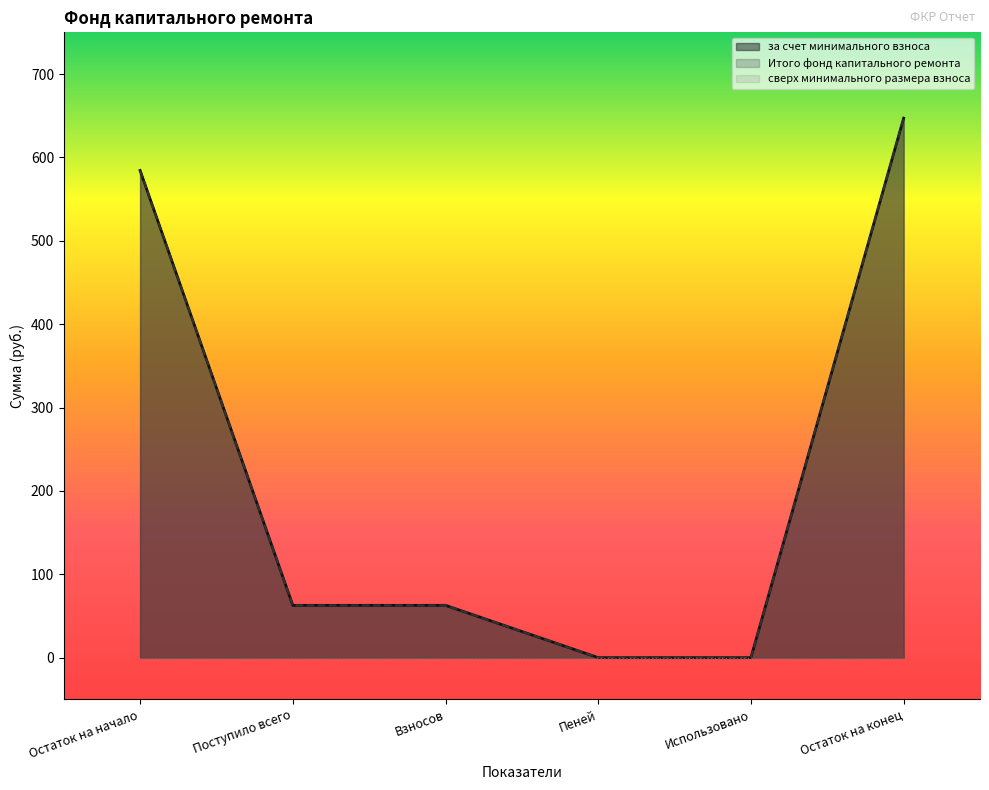

Rank the series at Использовано from highest to lowest value.

за счет минимального взноса, Итого фонд капитального ремонта